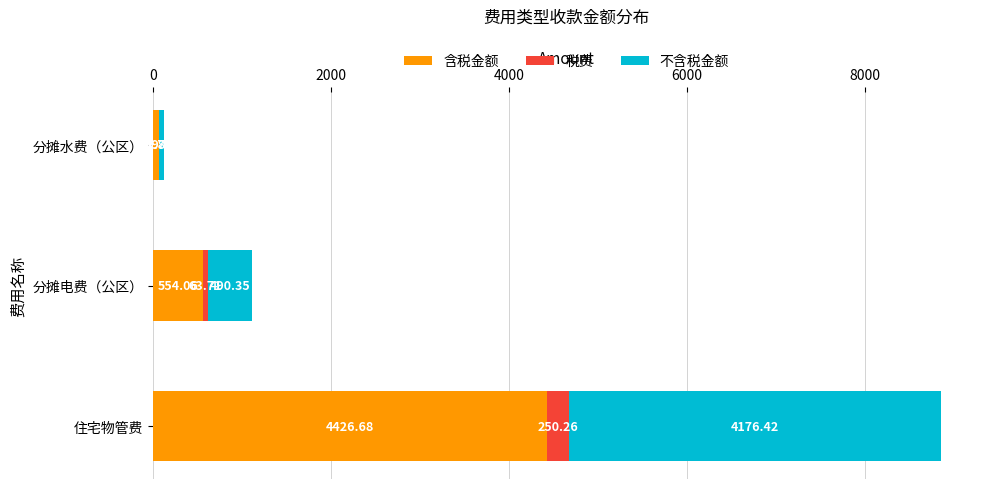

Which category has the highest value in the 含税金额 series?

住宅物管费